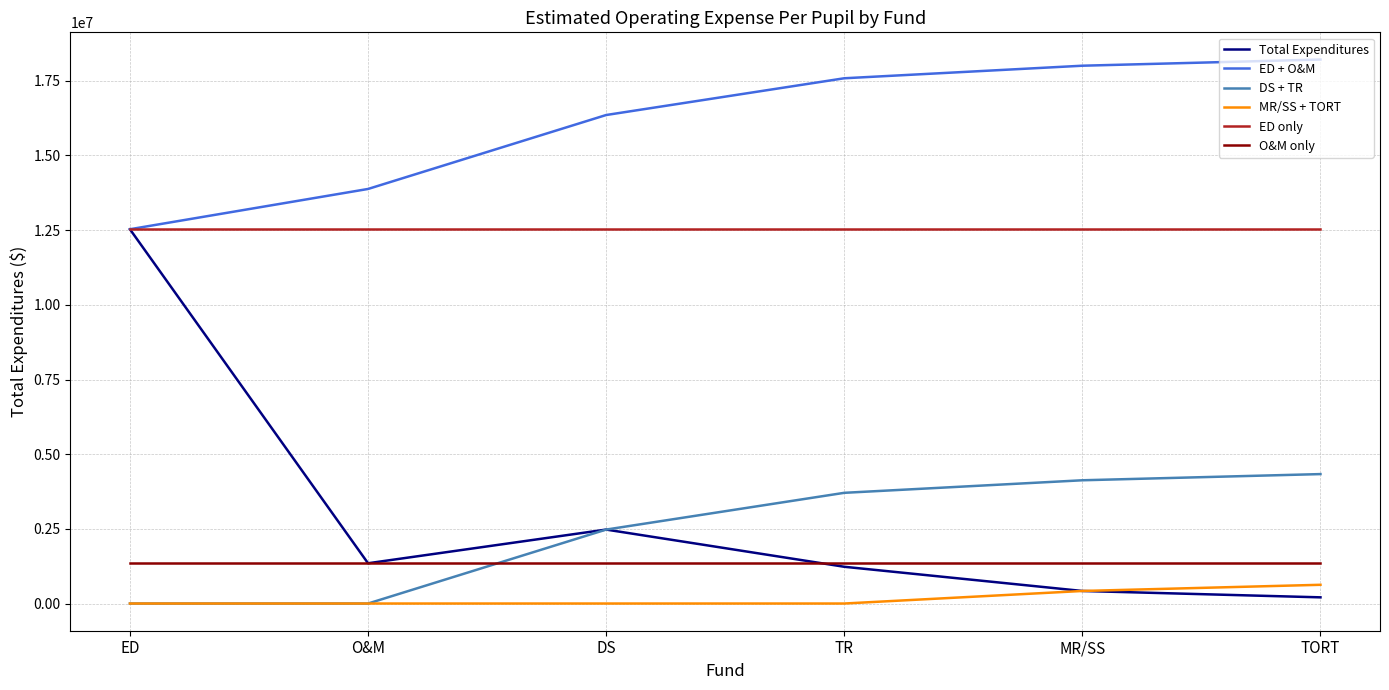

True or false: ED only and MR/SS + TORT intersect in this chart.

False